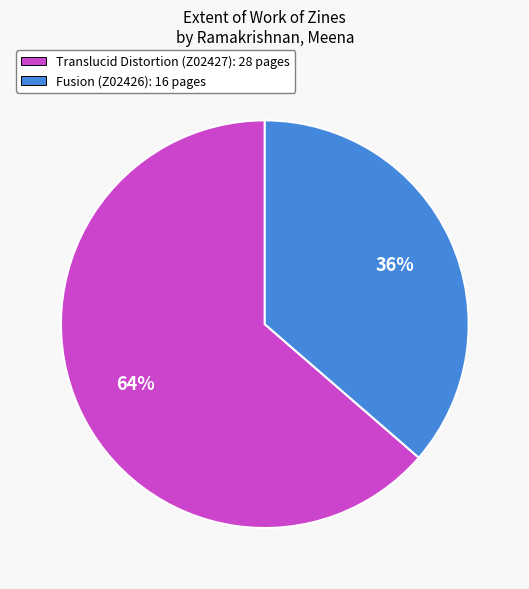

Rank the categories by value from highest to lowest.

Translucid Distortion (Z02427), Fusion (Z02426)